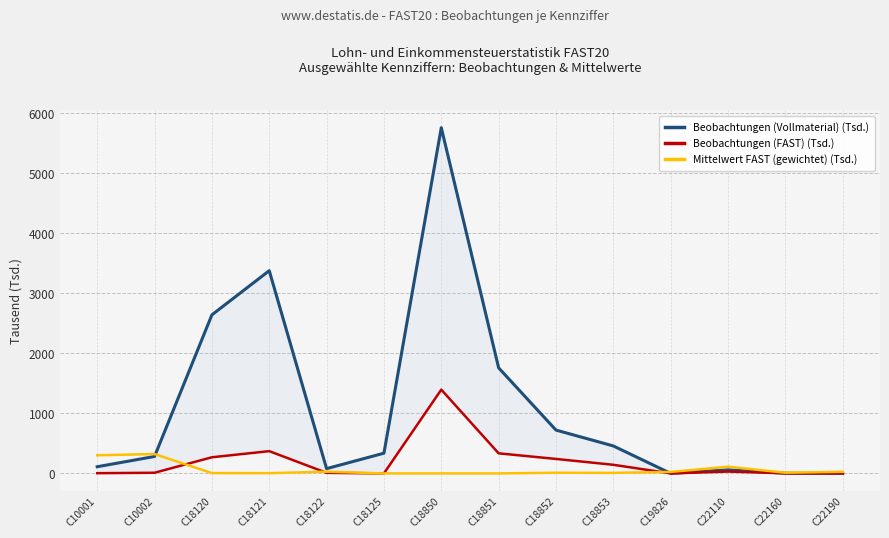

In Mittelwert FAST (gewichtet) (Tsd.), how many points are higher than both neighbors (excluding endpoints)?

4